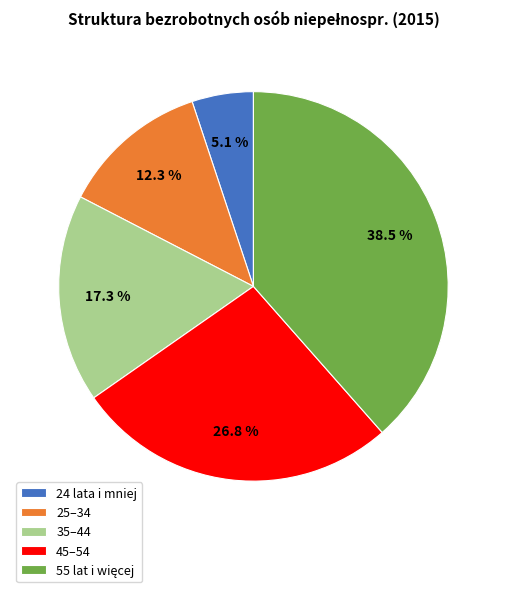

Count the number of slices in the pie.

5